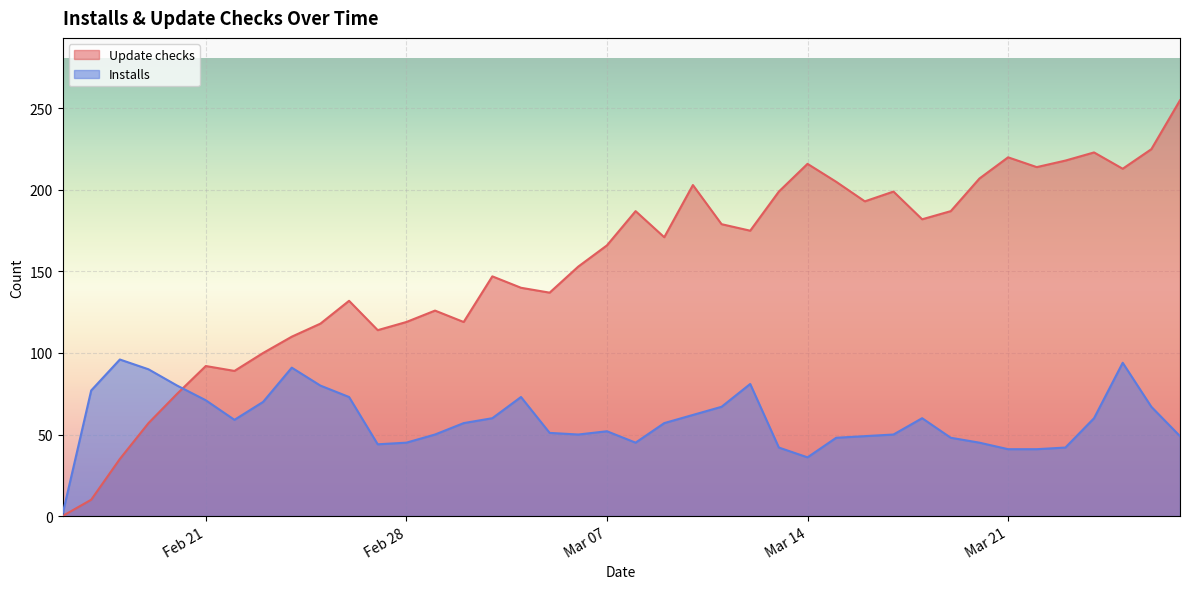

At which category is the sum across all series the highest?

2023-03-25